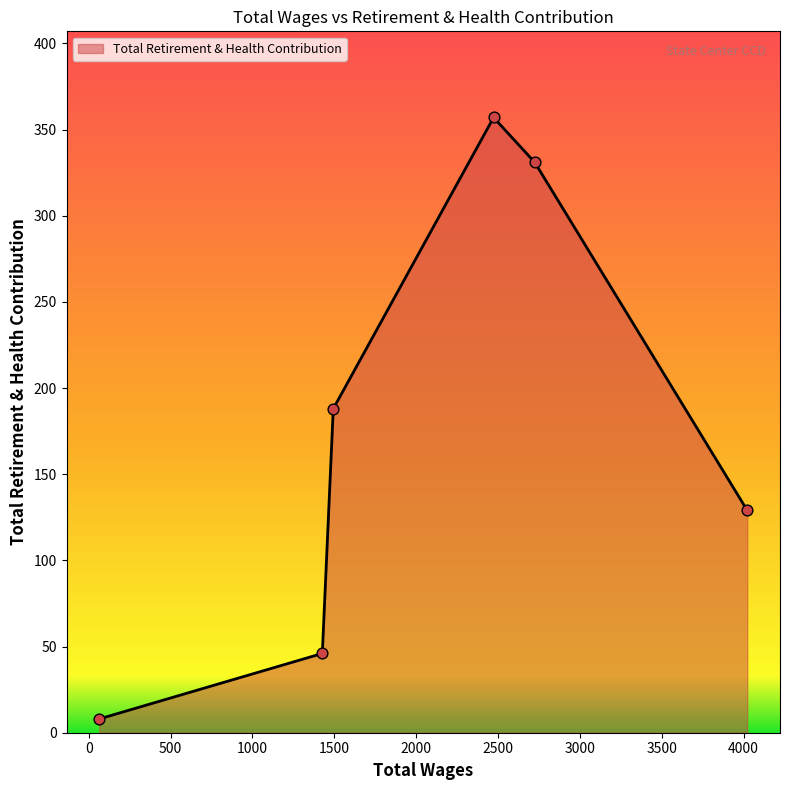

How many interior local peaks (higher than both neighbors) does the data have?

1